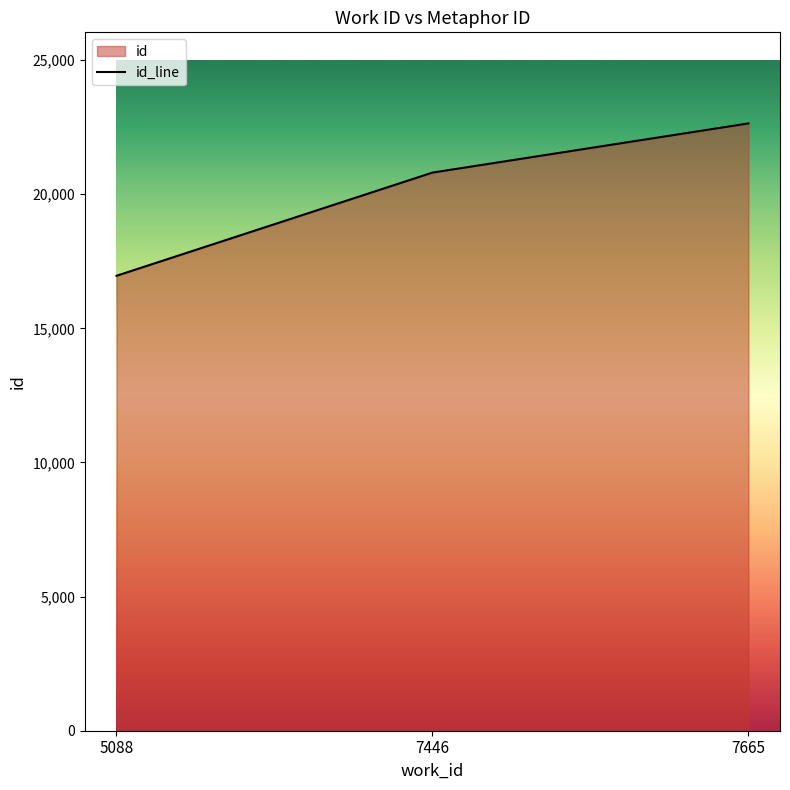

Reading left to right, what are all the values shown in this chart?

16960	20807	22640